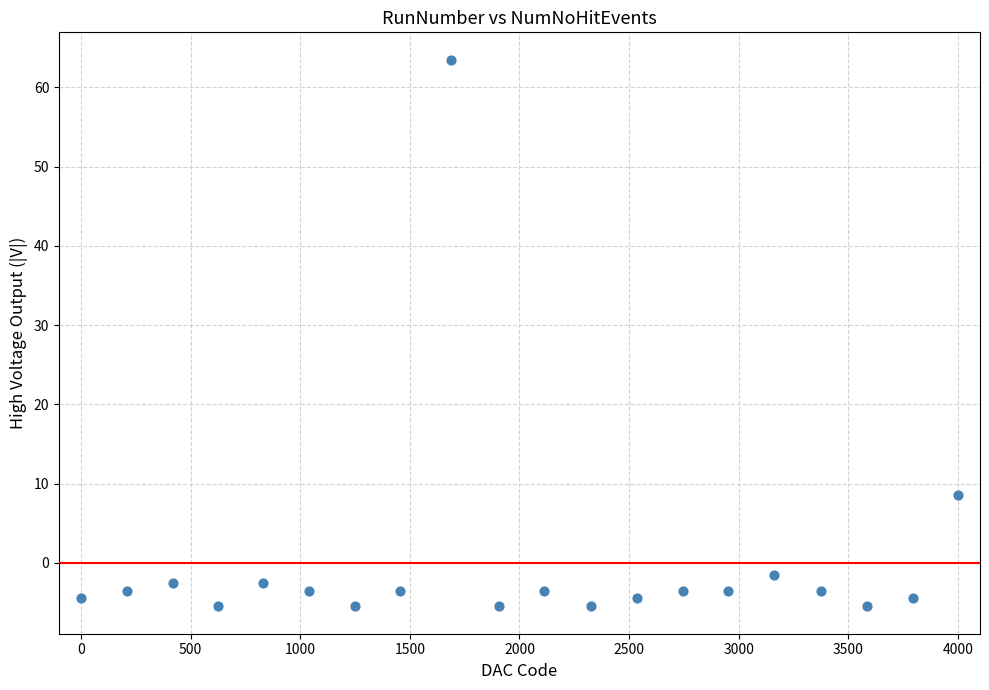

What Y value in the scatter plot is closest to 29?

8.5